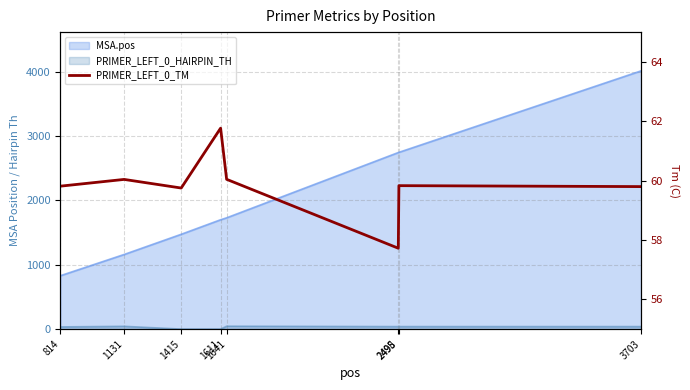

List the labels in order of value, smallest first.

2495, 1415, 3703, 814, 2498, 1131, 1641, 1611